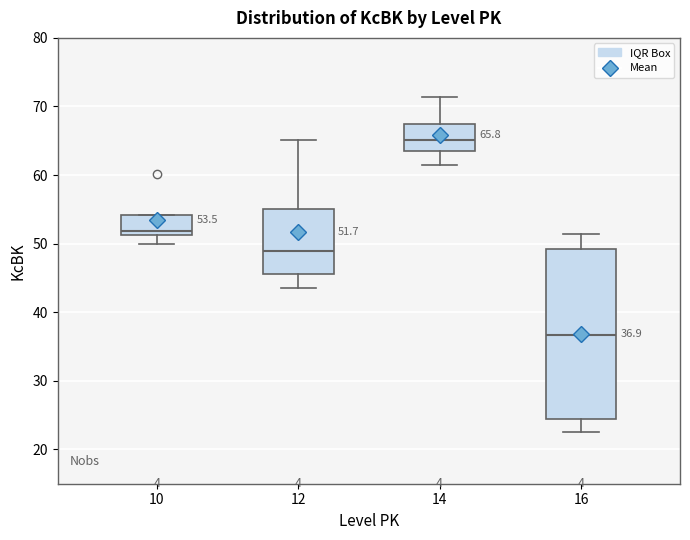

Which box is the tallest, from its lower edge to its upper edge?

16